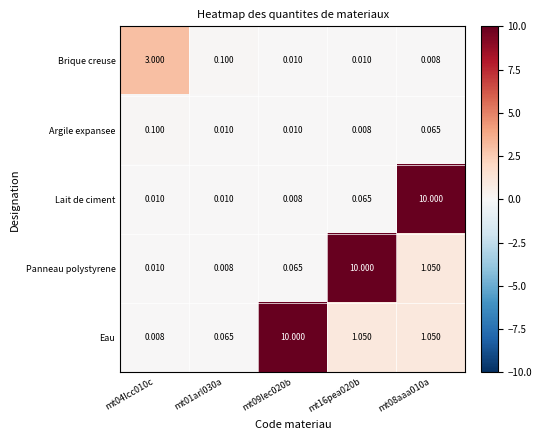

Which series has the largest total across all categories?

Eau